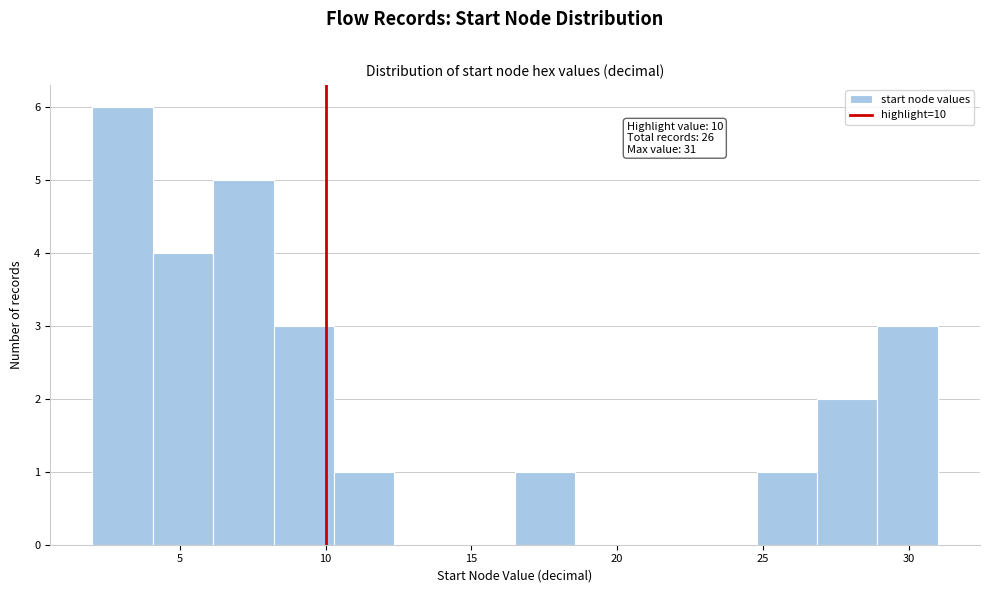

Which range on the x-axis has the tallest bar?

2.0 to 4.0